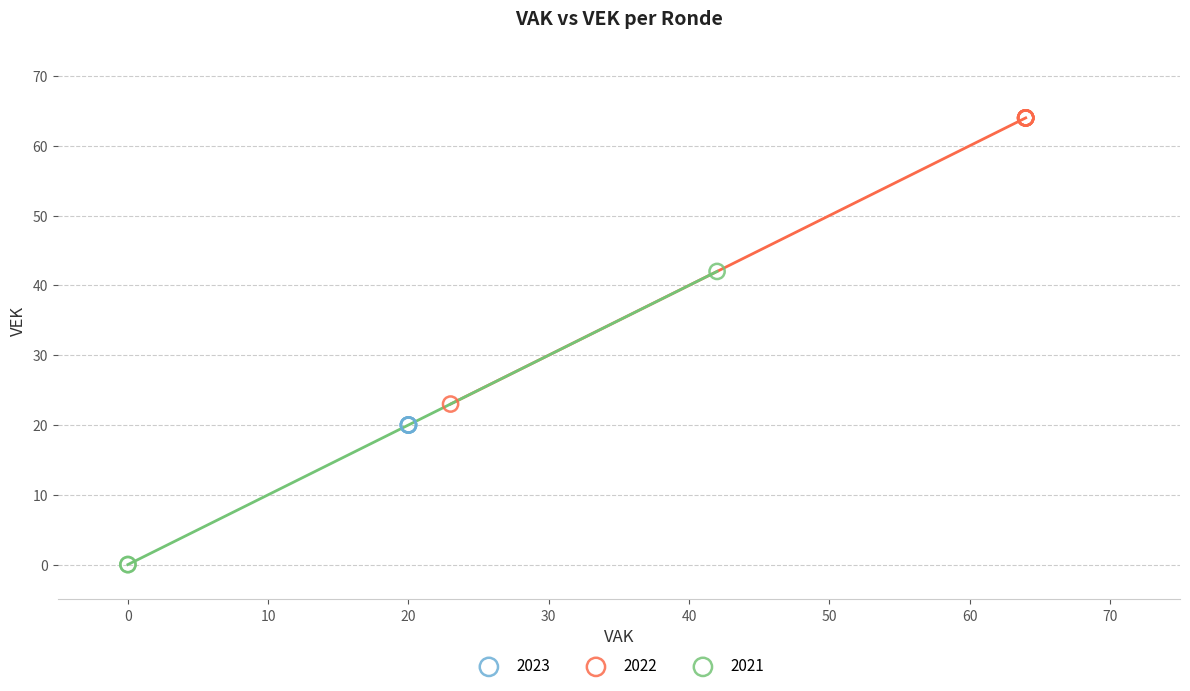

Which series contains the highest Y value?

2022